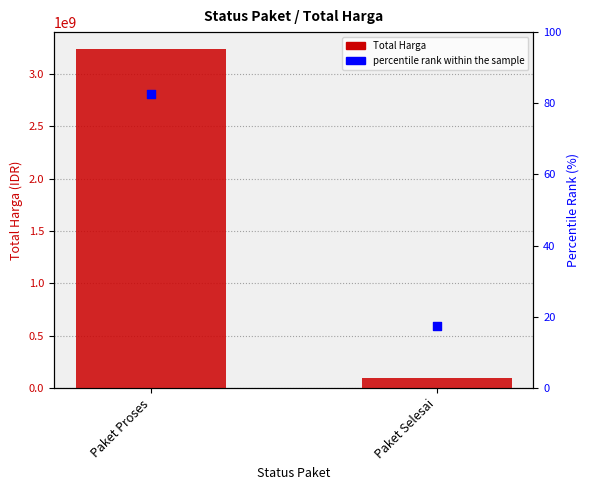

Is the value of Total Harga at Paket Selesai greater than the value of percentile rank within the sample at Paket Selesai?

Yes